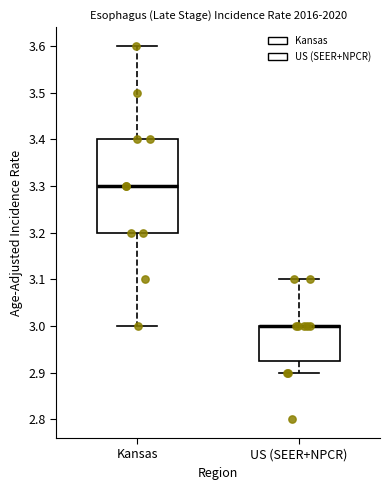

Where does the upper whisker of the box for Kansas end on the y-axis? The values are not printed on the chart, so give them approximately, as read against the axis.

3.60